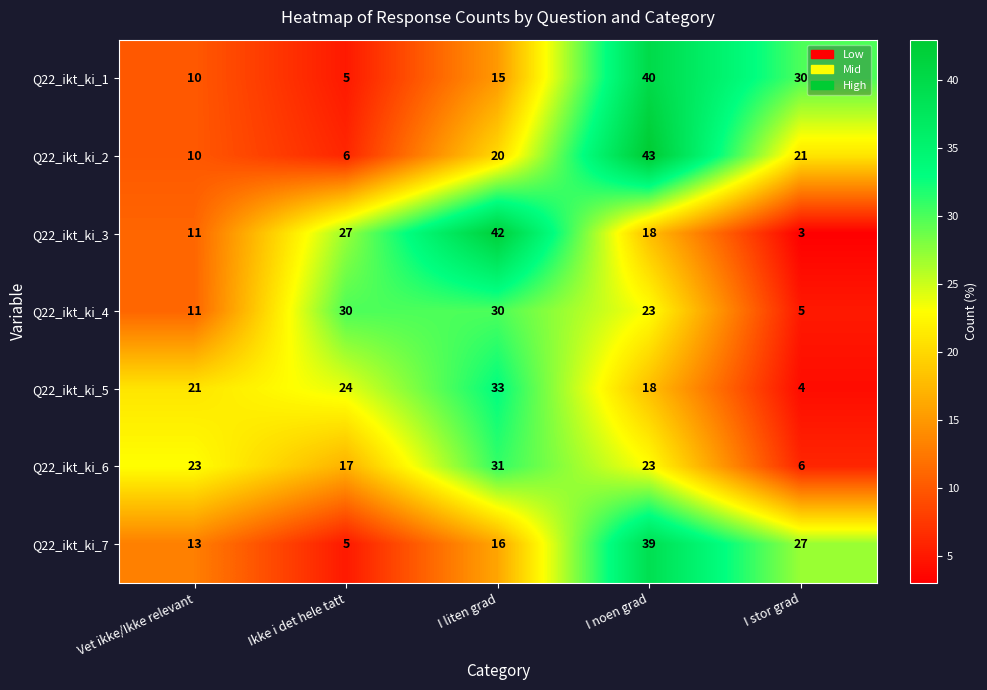

What is the minimum value shown in the chart?

3